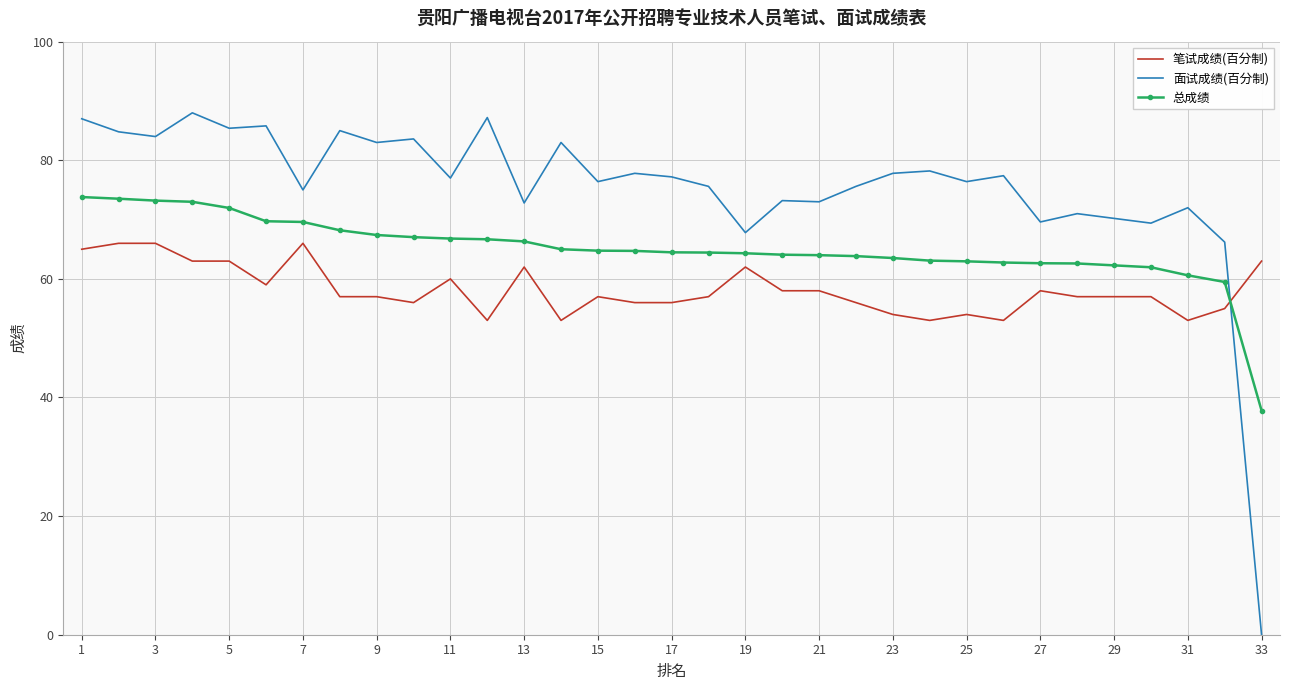

What is the difference between the maximum and minimum values in the 总成绩 series?

36.0